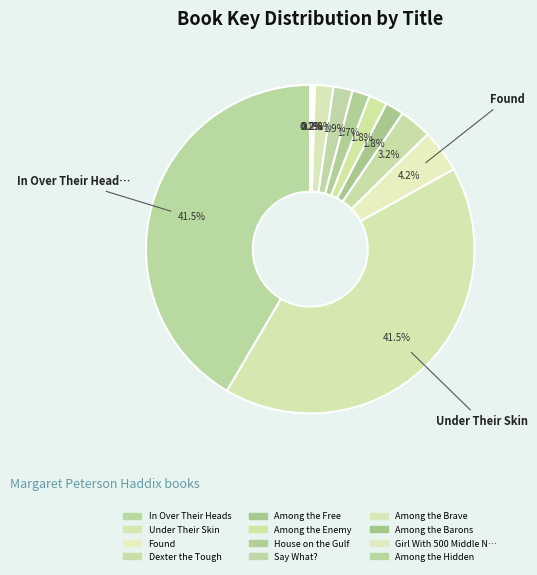

To the nearest percent, what is the average slice percentage?

8%